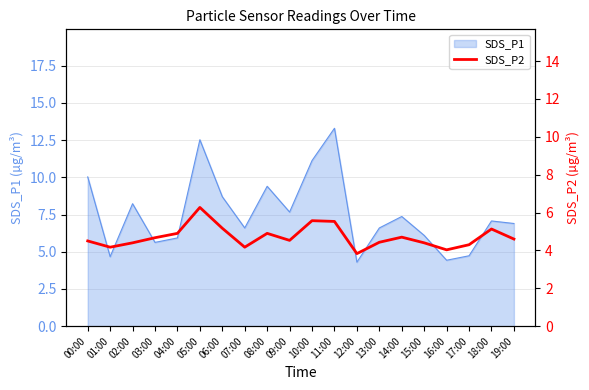

Which category has the highest value in the SDS_P1 series?

11:00